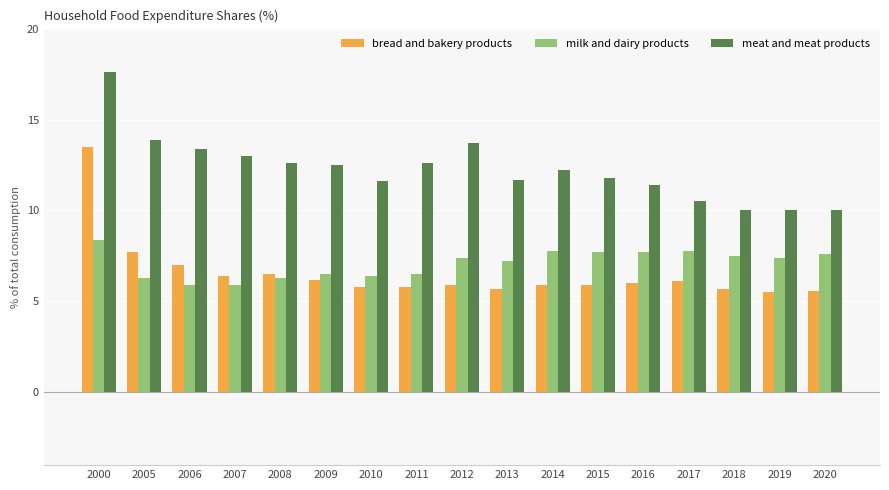

Reading left to right, what are all the values shown in this chart?

bread and bakery products: 2000=13.5	2005=7.7	2006=7.0	2007=6.4	2008=6.5	2009=6.2	2010=5.8	2011=5.8	2012=5.9	2013=5.7	2014=5.9	2015=5.9	2016=6.0	2017=6.1	2018=5.7	2019=5.5	2020=5.6
milk and dairy products: 2000=8.4	2005=6.3	2006=5.9	2007=5.9	2008=6.3	2009=6.5	2010=6.4	2011=6.5	2012=7.4	2013=7.2	2014=7.8	2015=7.7	2016=7.7	2017=7.8	2018=7.5	2019=7.4	2020=7.6
meat and meat products: 2000=17.6	2005=13.9	2006=13.4	2007=13.0	2008=12.6	2009=12.5	2010=11.6	2011=12.6	2012=13.7	2013=11.7	2014=12.2	2015=11.8	2016=11.4	2017=10.5	2018=10.0	2019=10.0	2020=10.0